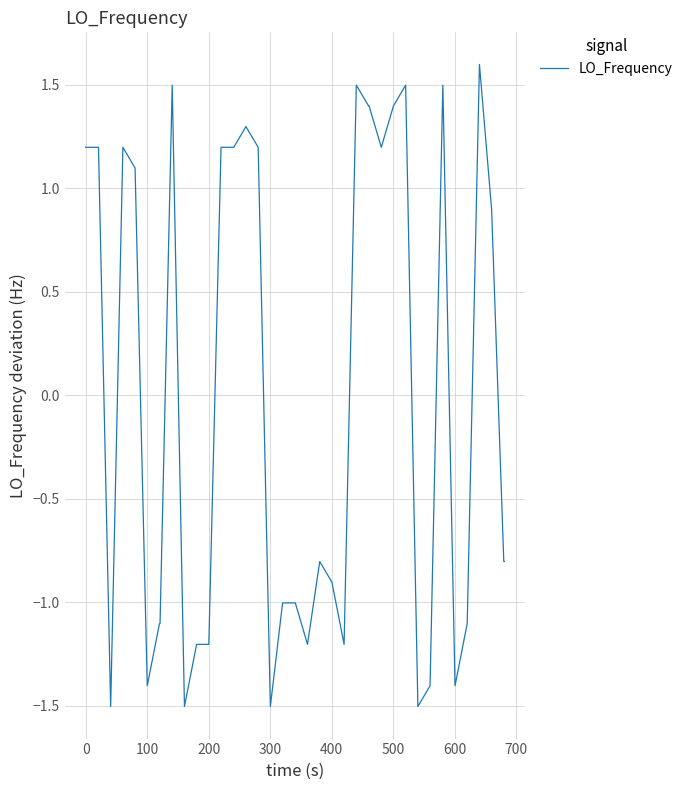

What is the difference between the maximum and minimum values?

3.1